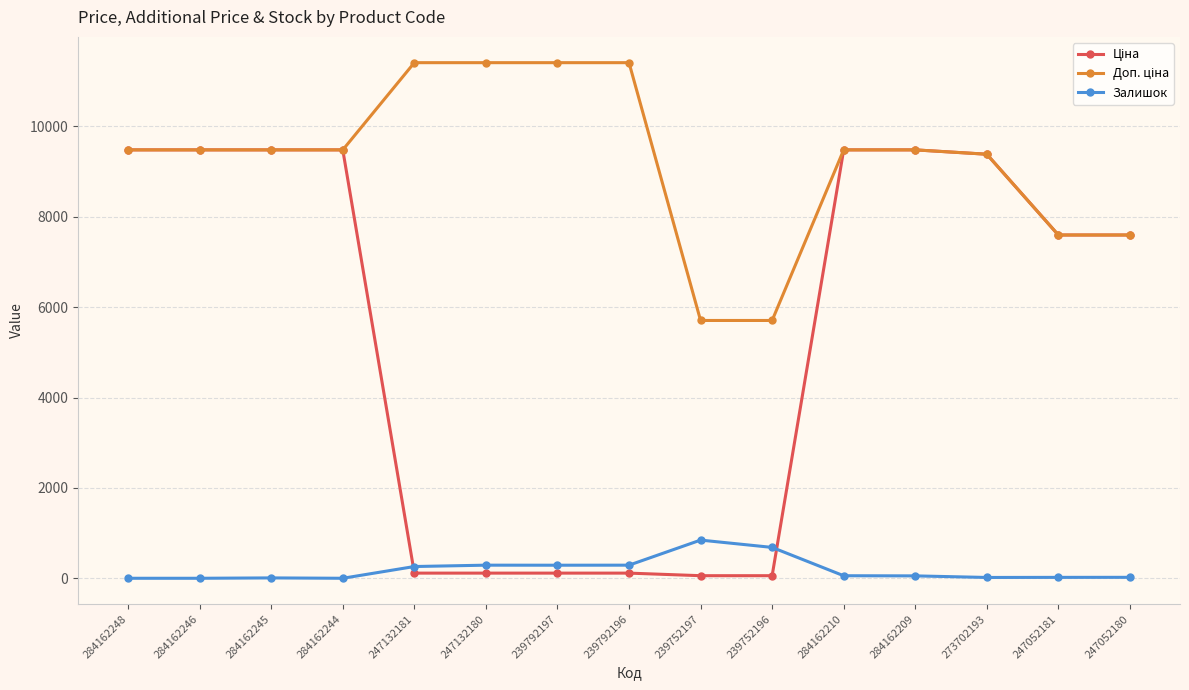

Is it true that Залишок equals 26.2 at 284162210?

False